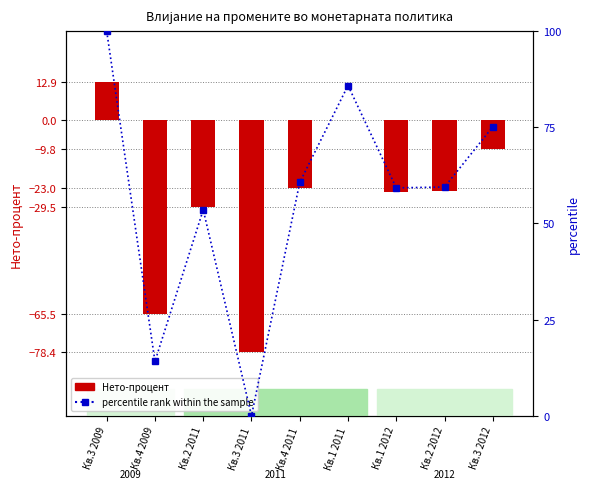

Reading left to right, extract all data points from this chart.

Нето-процент: Кв.3 2009=12.9	Кв.4 2009=-65.5	Кв.2 2011=-29.5	Кв.3 2011=-78.4	Кв.4 2011=-23.0	Кв.1 2011=0.0	Кв.1 2012=-24.3	Кв.2 2012=-24.1	Кв.3 2012=-9.8
percentile rank within the sample: Кв.3 2009=100.0	Кв.4 2009=14.1	Кв.2 2011=53.6	Кв.3 2011=0.0	Кв.4 2011=60.7	Кв.1 2011=85.9	Кв.1 2012=59.3	Кв.2 2012=59.5	Кв.3 2012=75.1